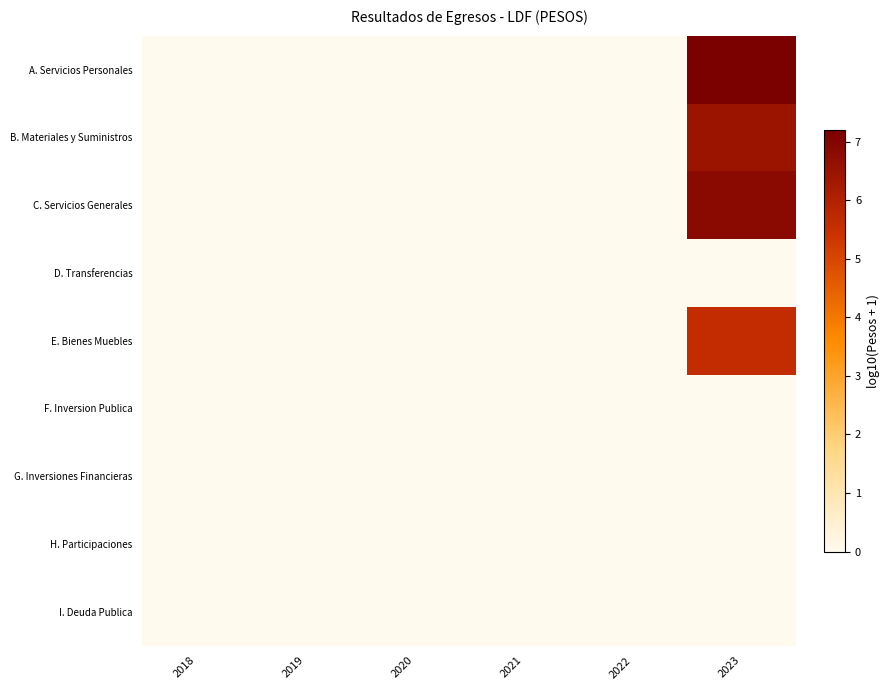

Rank the series at 2019 from lowest to highest value.

A. Servicios Personales, B. Materiales y Suministros, C. Servicios Generales, D. Transferencias, E. Bienes Muebles, F. Inversion Publica, G. Inversiones Financieras, H. Participaciones, I. Deuda Publica